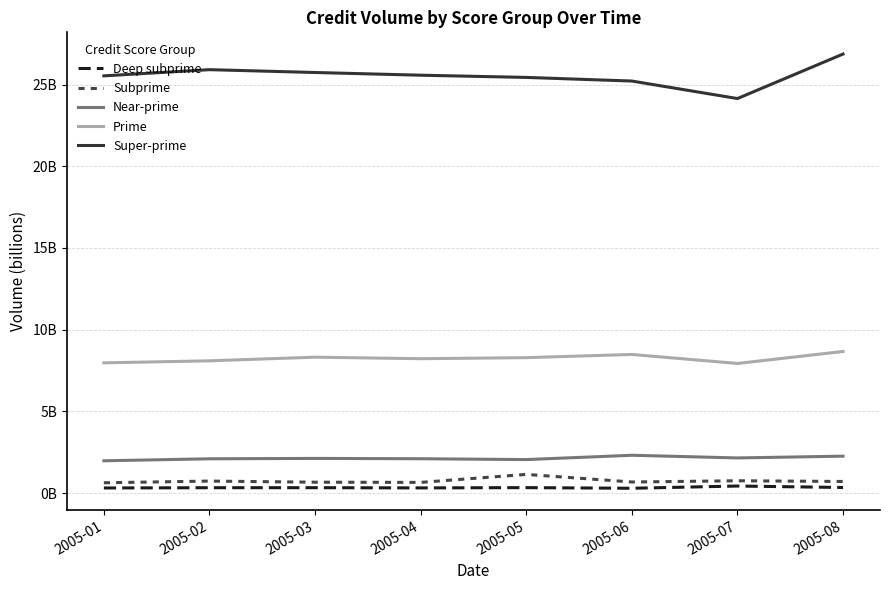

What is the sum of the Super-prime values at 2005-08 and 2005-01?

52.4